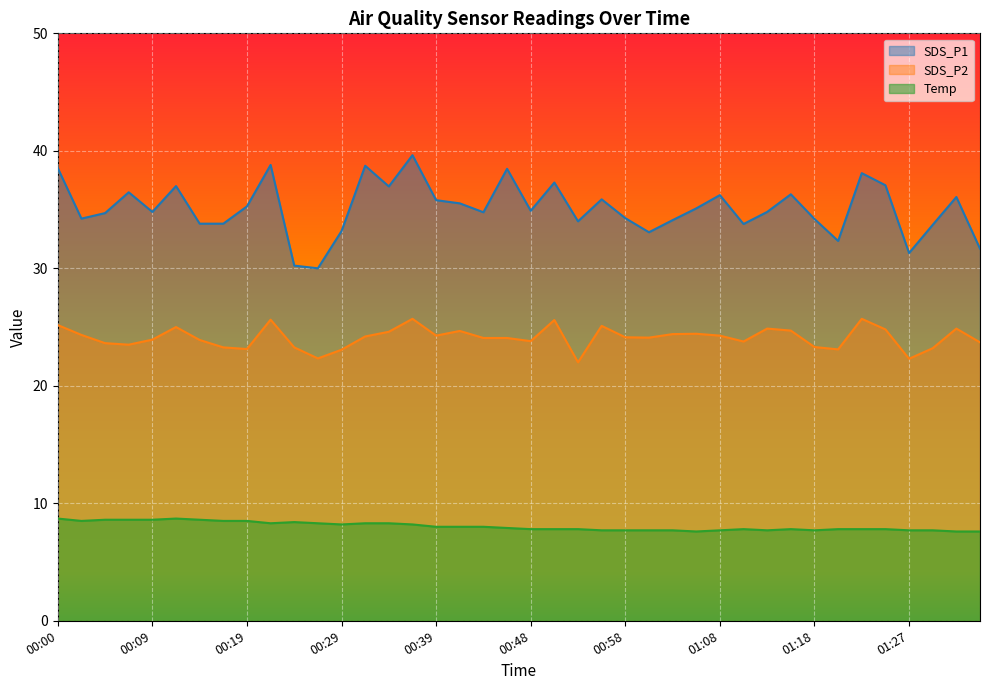

Where is Temp nearest to the value 8?

00:39